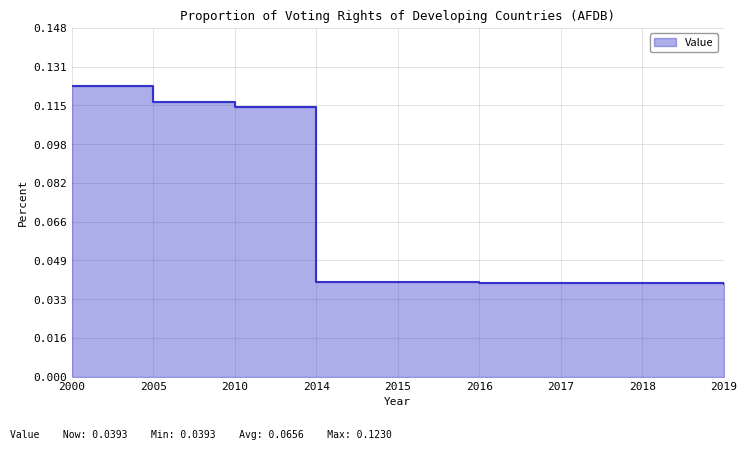

True or false: the data has more than 0 interior local peaks.

False